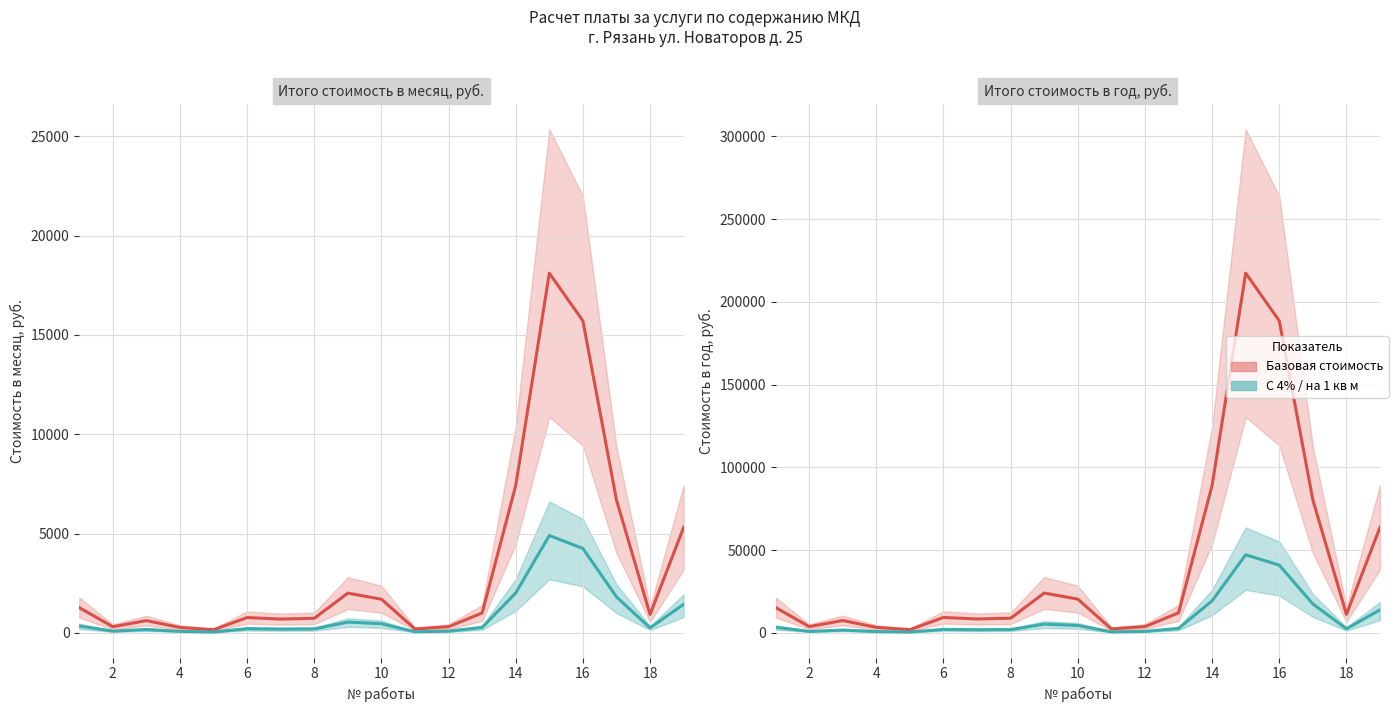

Which label corresponds to the largest value in the chart?

15